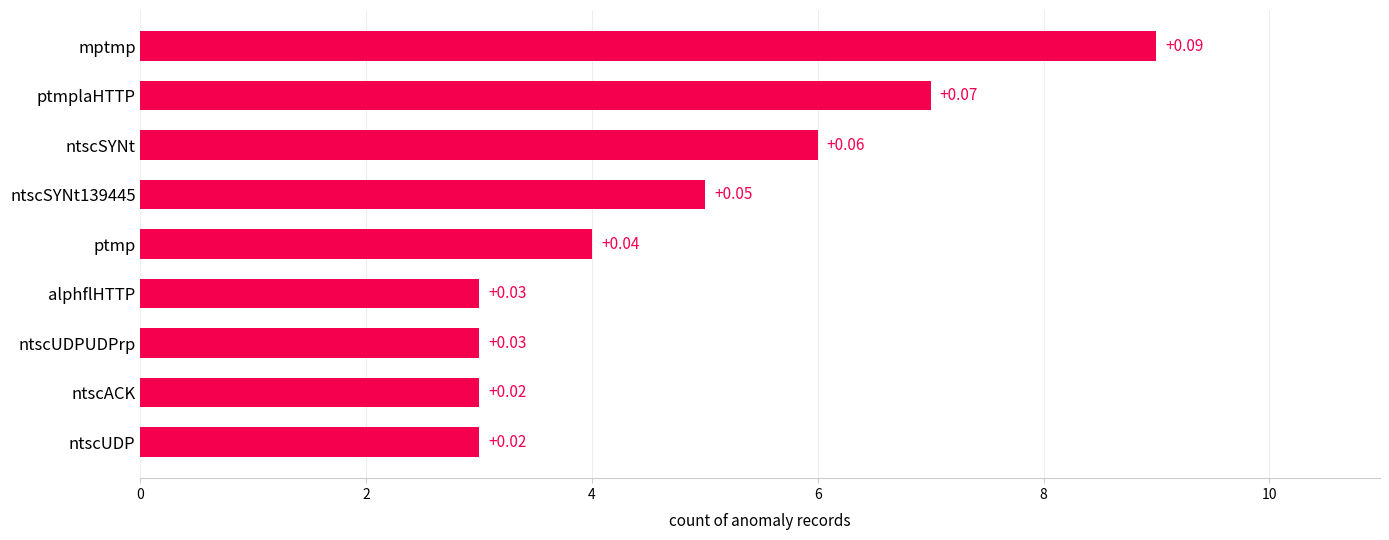

How many values are between 3 and 6?

7